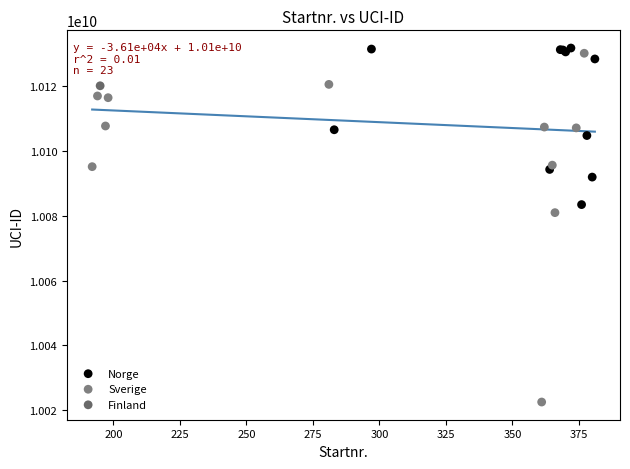

What are all the series names shown in the legend?

Norge, Sverige, Finland